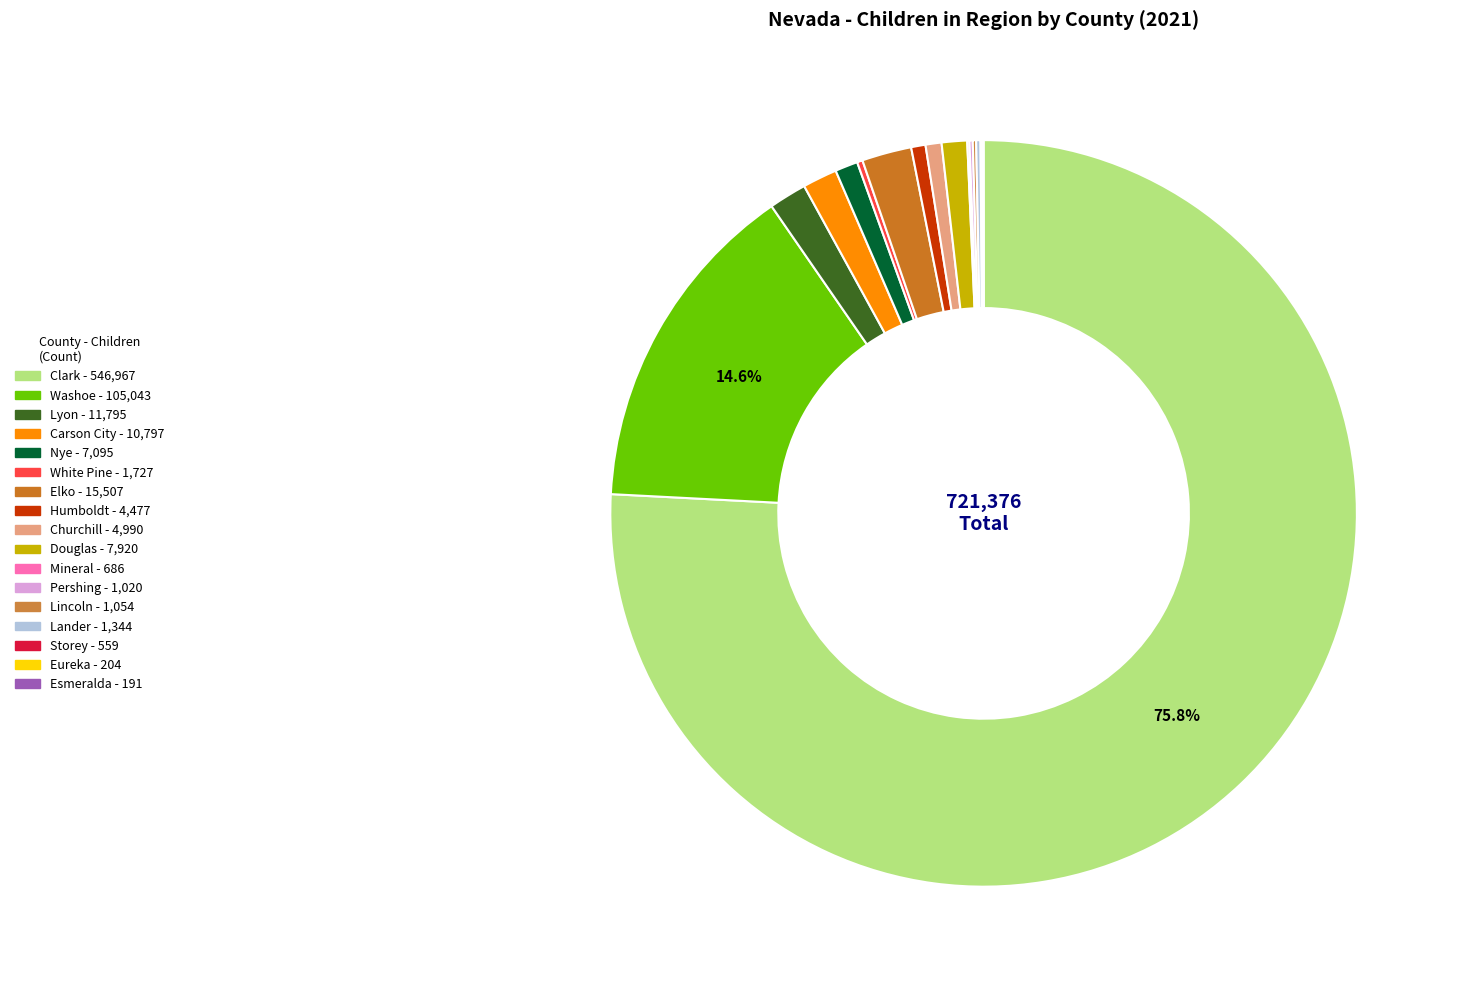

The Lyon slice represents 2% of the pie. True or false?

True